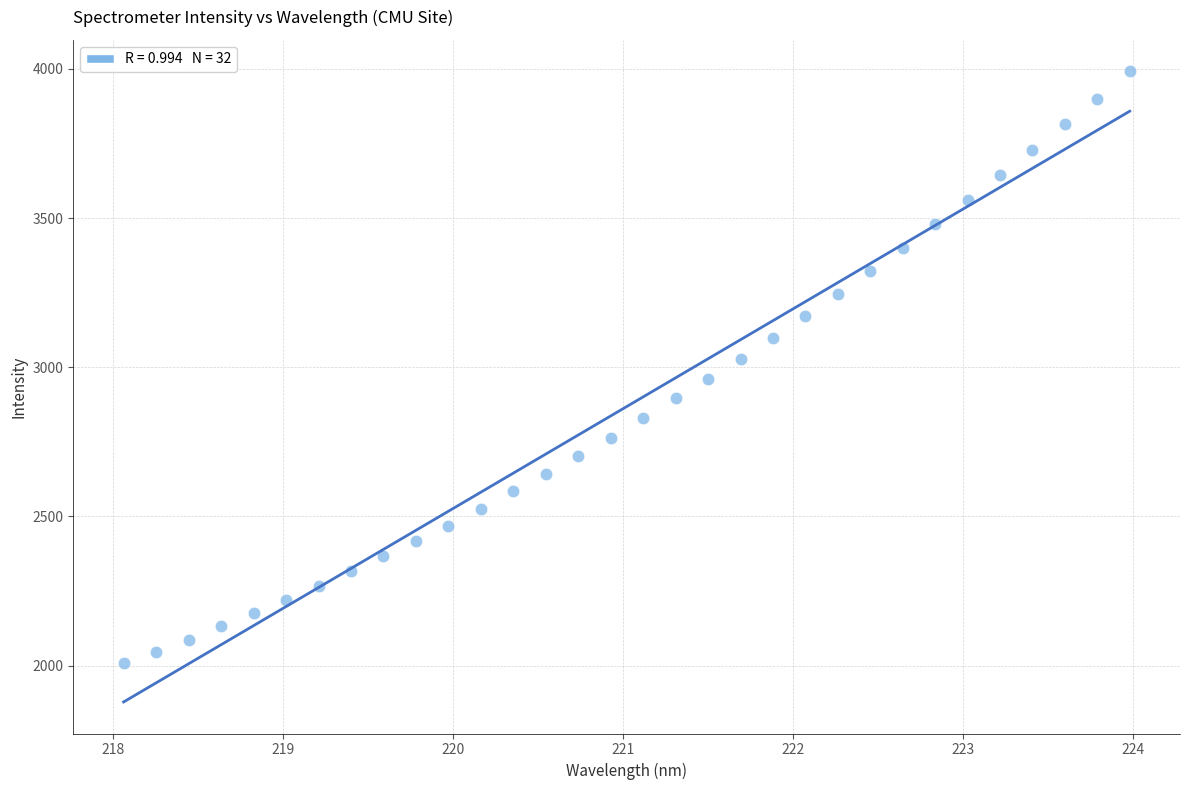

Count the number of points in this scatter plot.

32